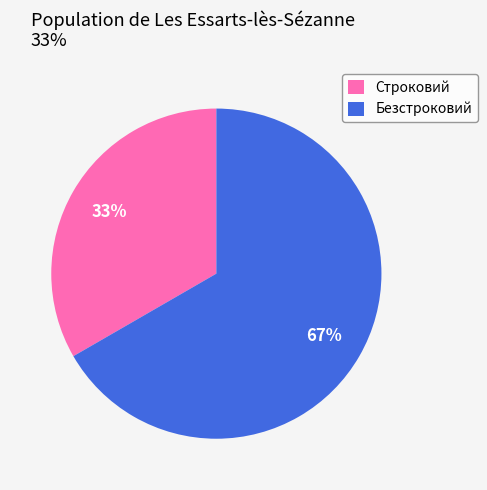

To the nearest percent, what is the average slice percentage?

50%